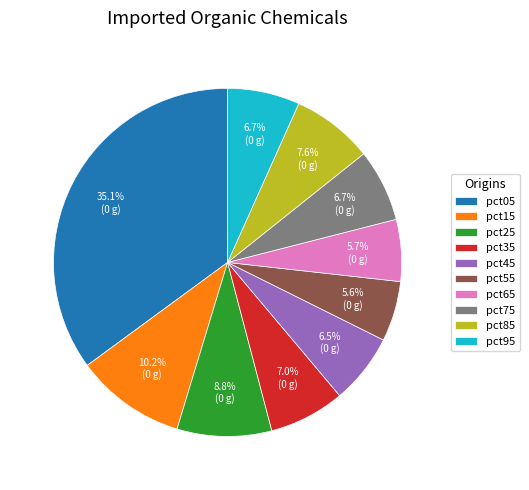

To the nearest percent, what is the combined percentage of pct55 and pct35?

13%